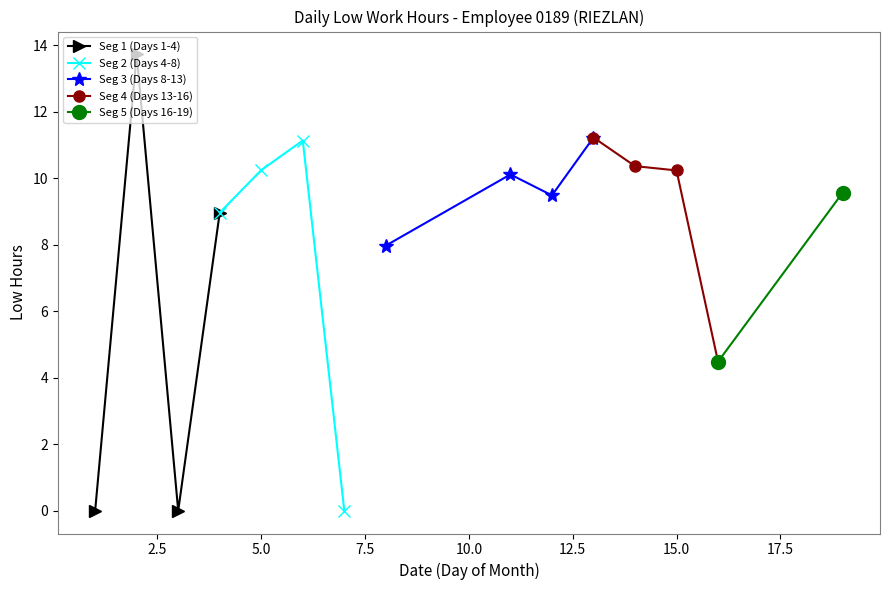

True or false: Day 4-8 (Low hours) and Day 1-4 (Low hours) intersect in this chart.

False